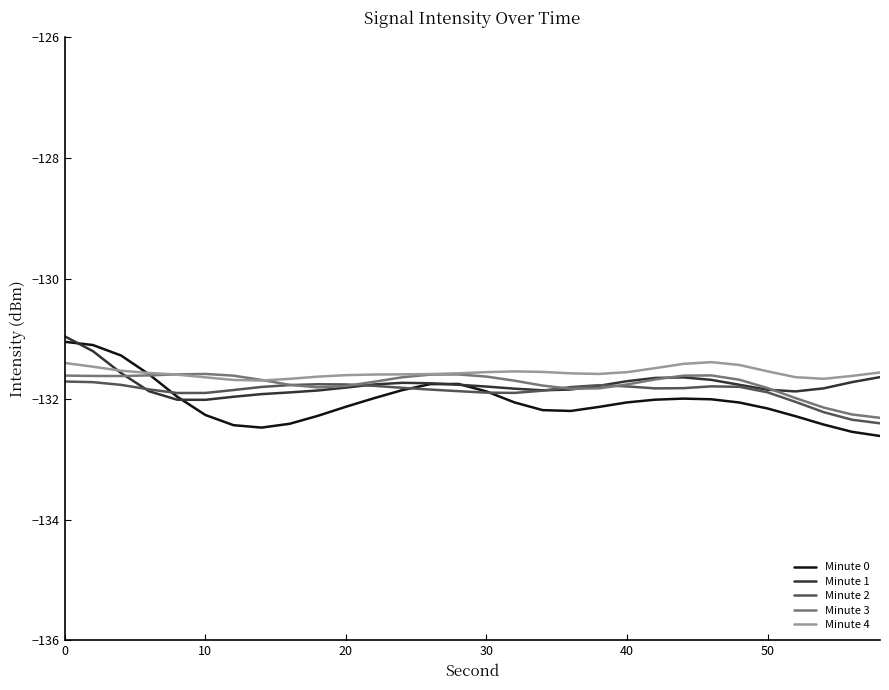

What is the smallest value displayed?

-132.6